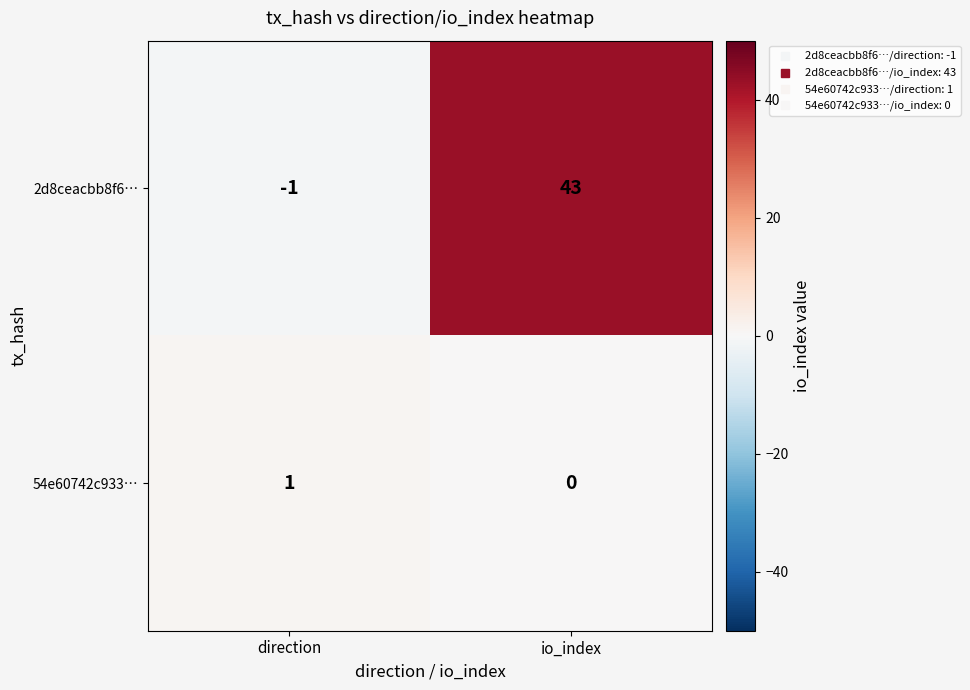

What is the average value of the 2d8ceacbb8f6… series?

21